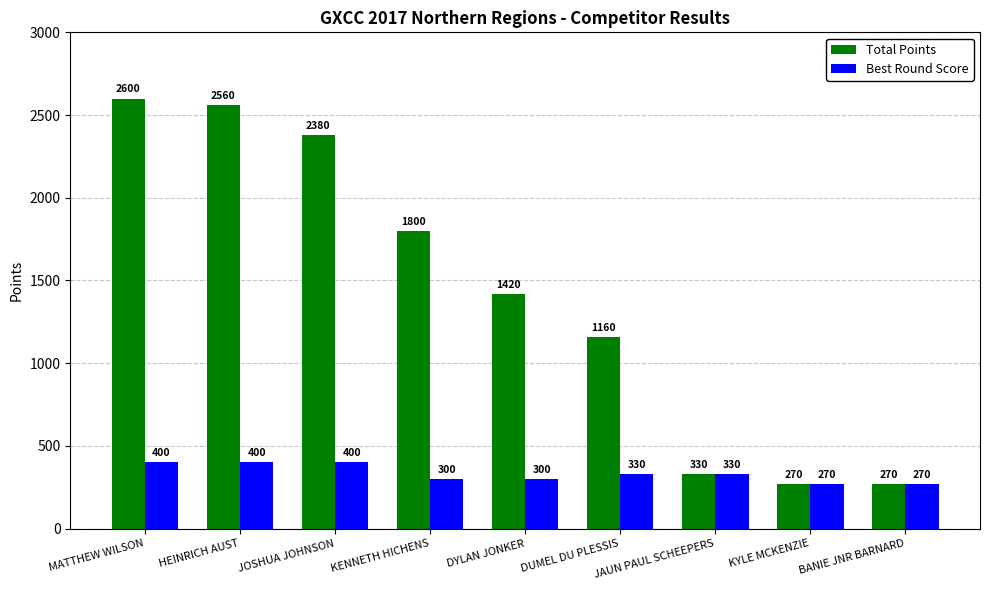

What is the average value of the Total Points series?

1421